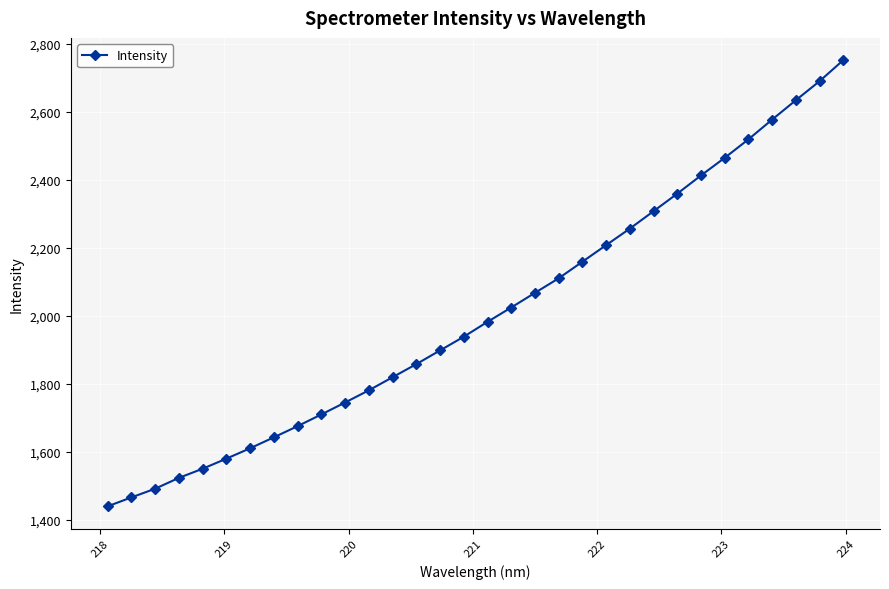

What is the difference between the maximum and second lowest values?

1286.6